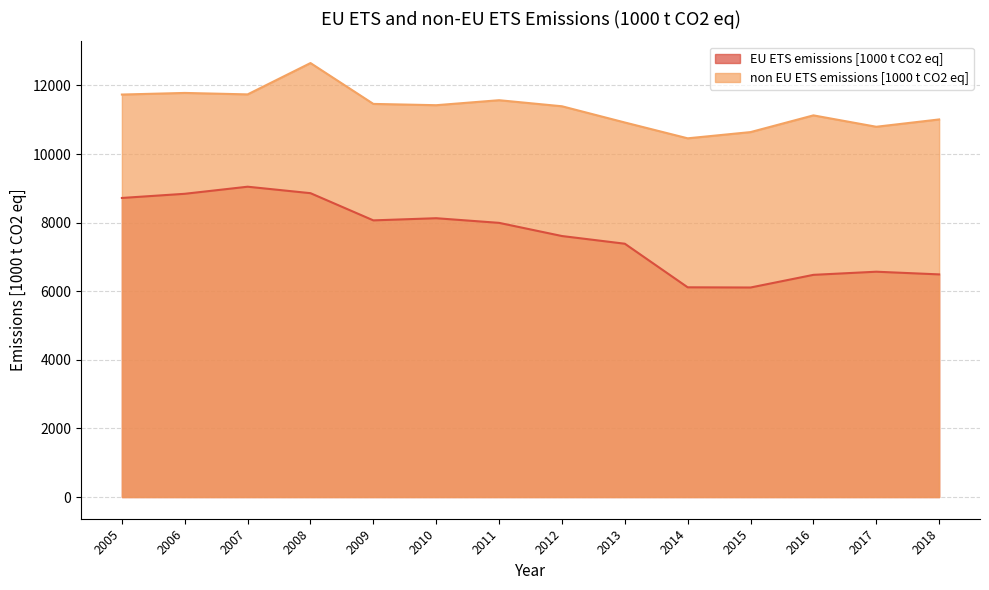

What value does the EU ETS emissions [1000 t CO2 eq] series have at 2010?

8129.9